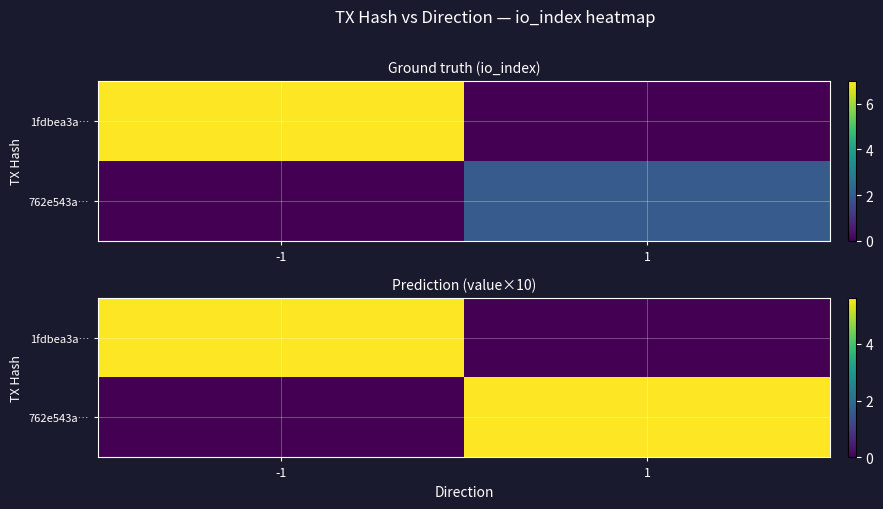

Which category has the lowest value across all series?

1